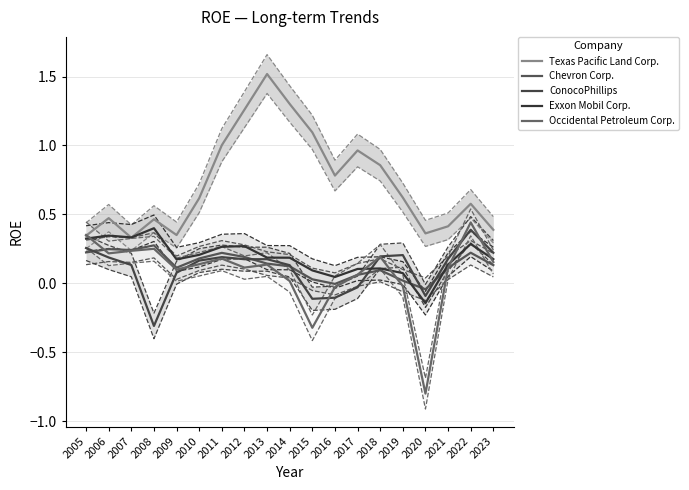

List the series in order of their peak value, lowest first.

Chevron Corp., ConocoPhillips, Exxon Mobil Corp., Occidental Petroleum Corp., Texas Pacific Land Corp.